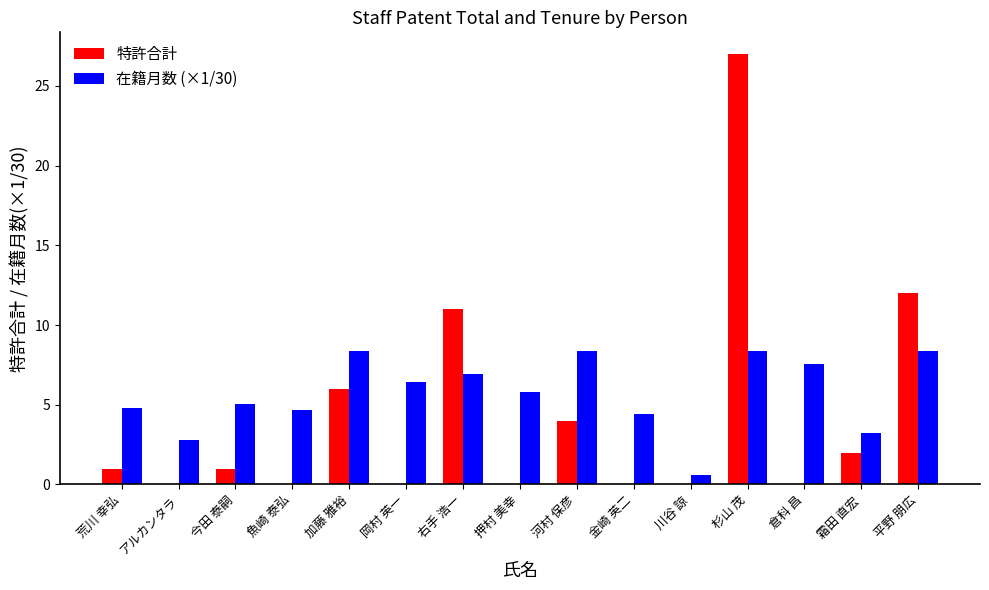

What is the greatest value displayed?

27.0